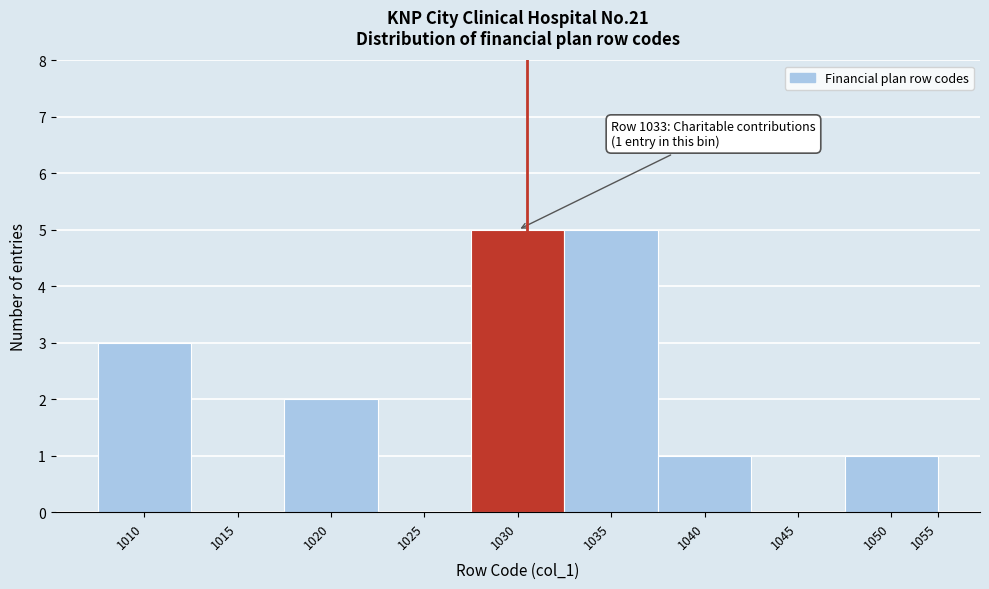

Reading left to right, list all the values displayed in this chart.

1010=3	1015=0	1020=2	1025=0	1030=5	1035=5	1040=1	1045=0	1050=1	1055=0